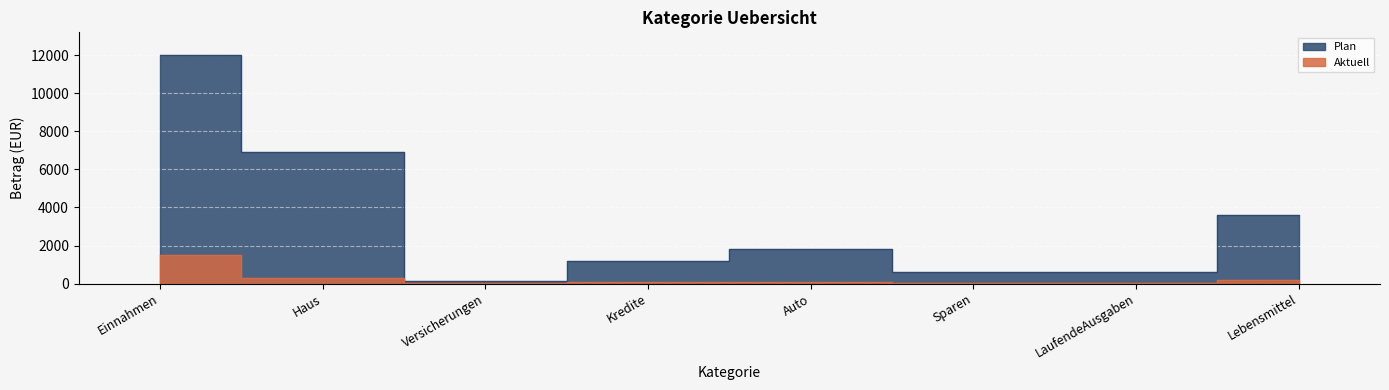

Reading left to right, list all the values displayed in this chart.

Aktuell: 1500	300	10	79	98	50	30	200
Plan: 12000	6935	120	1200	1800	600	600	3600